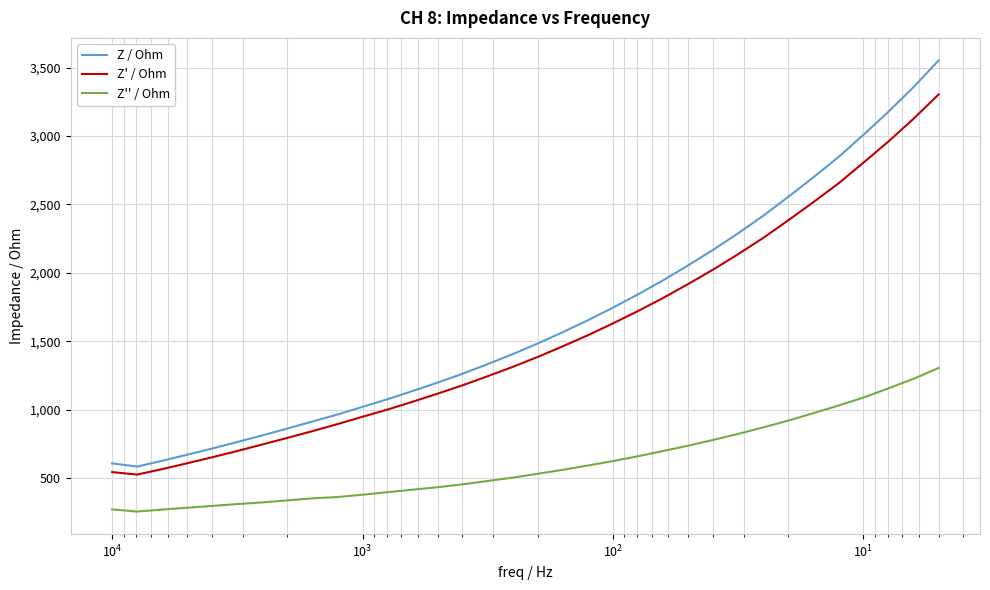

How many series are shown in this chart?

3